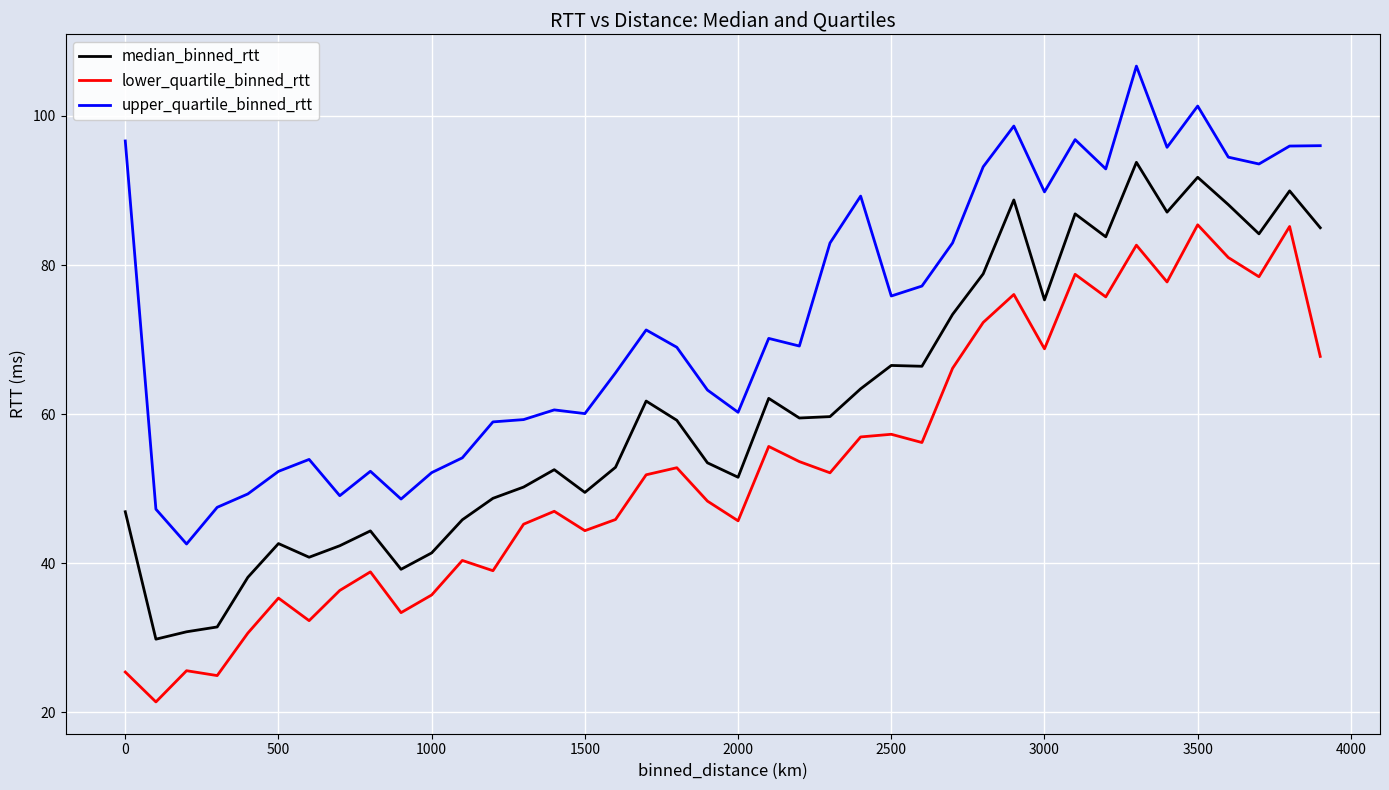

True or false: lower_quartile_binned_rtt and upper_quartile_binned_rtt cross at least once.

False